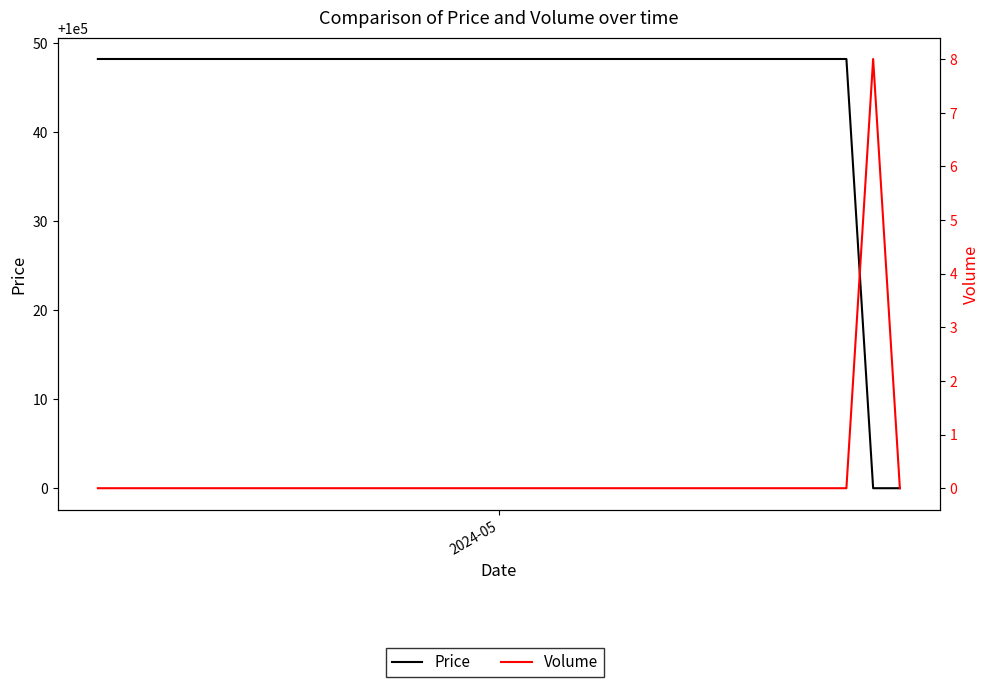

True or false: Price and Volume intersect in this chart.

False